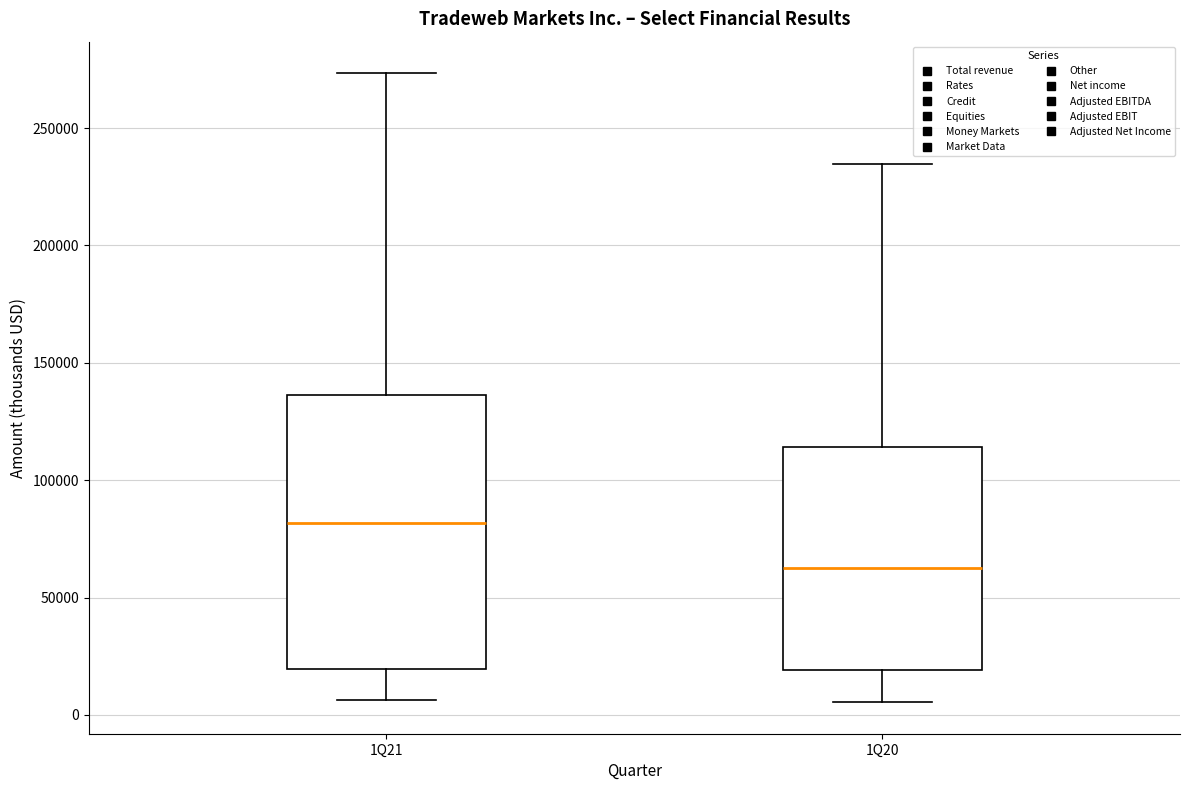

Where is the lower edge of the box for 1Q20 on the y-axis? The values are not printed on the chart, so give them approximately, as read against the axis.

20000